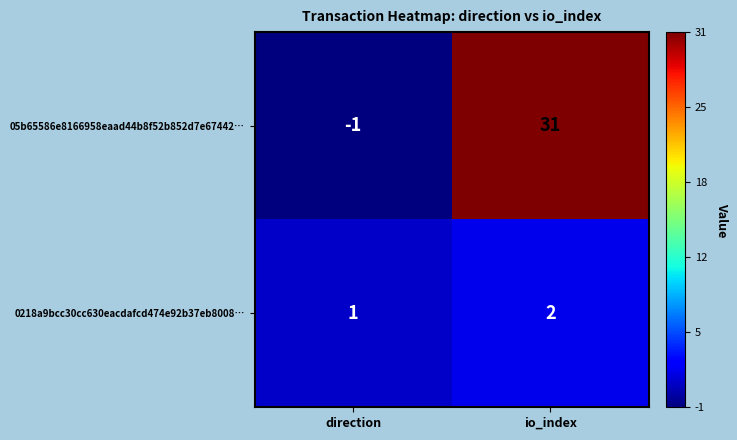

The 05b65586e8166958eaad44b8f52b852d7e67442… series shows 31 at io_index. True or false?

True